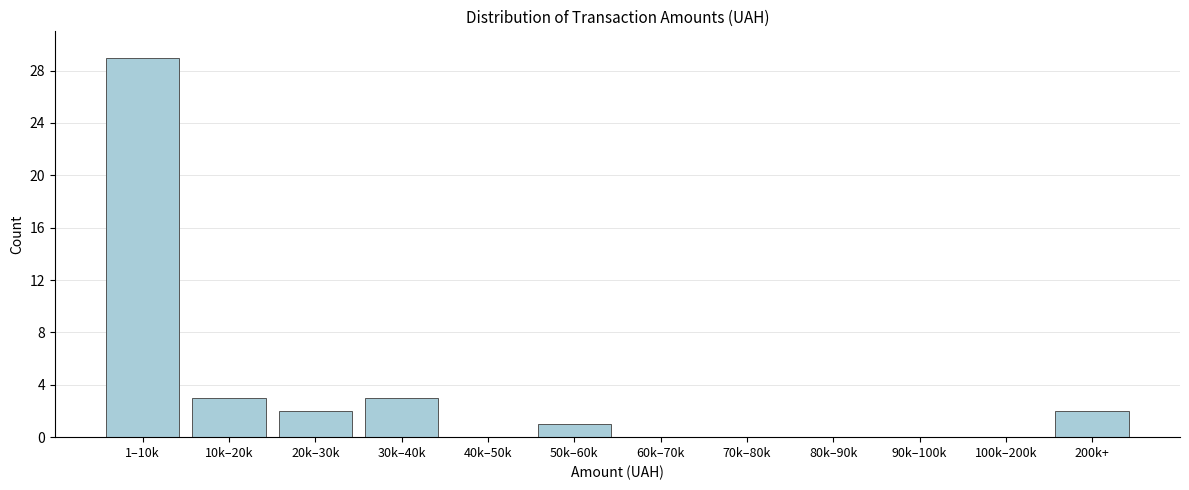

Reading left to right, extract all data points from this chart.

1–10k=29	10k–20k=3	20k–30k=2	30k–40k=3	40k–50k=0	50k–60k=1	60k–70k=0	70k–80k=0	80k–90k=0	90k–100k=0	100k–200k=0	200k+=2